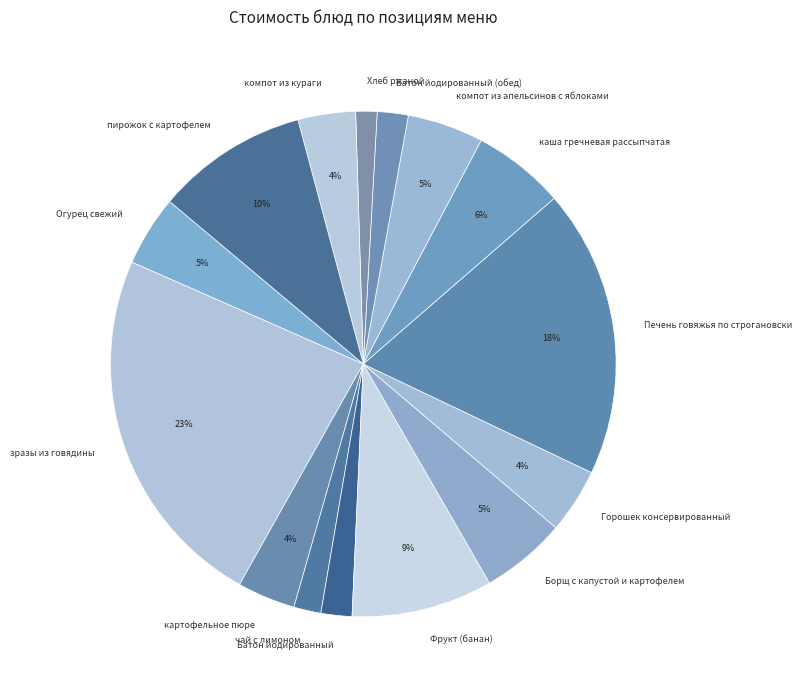

What percentage is the пирожок с картофелем slice, to the nearest percent?

10%